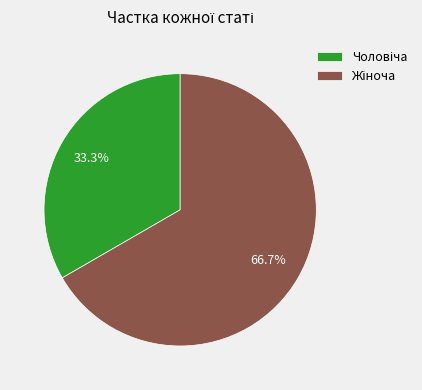

Which category has the biggest portion of the pie?

Жіноча